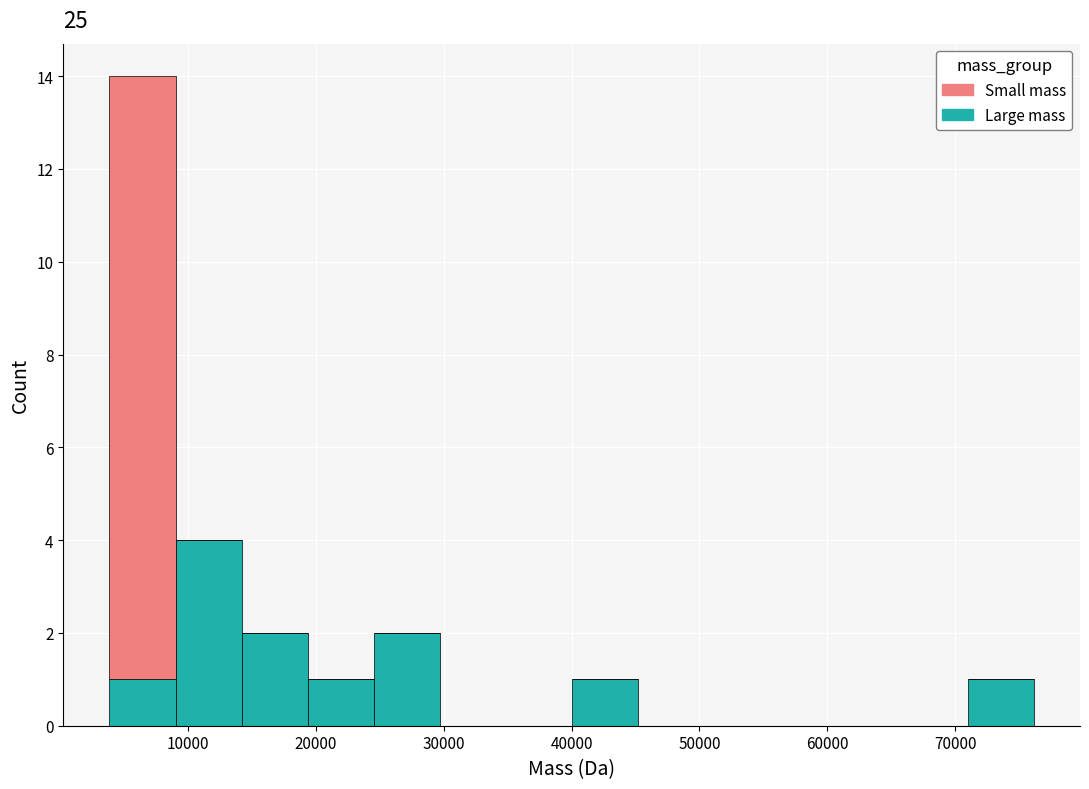

What is the total height of the stacked bar covering 14000 to 19000 on the x-axis? Neither the bar edges nor the heights are printed on the chart, so give them approximately, as read against the axes.

2